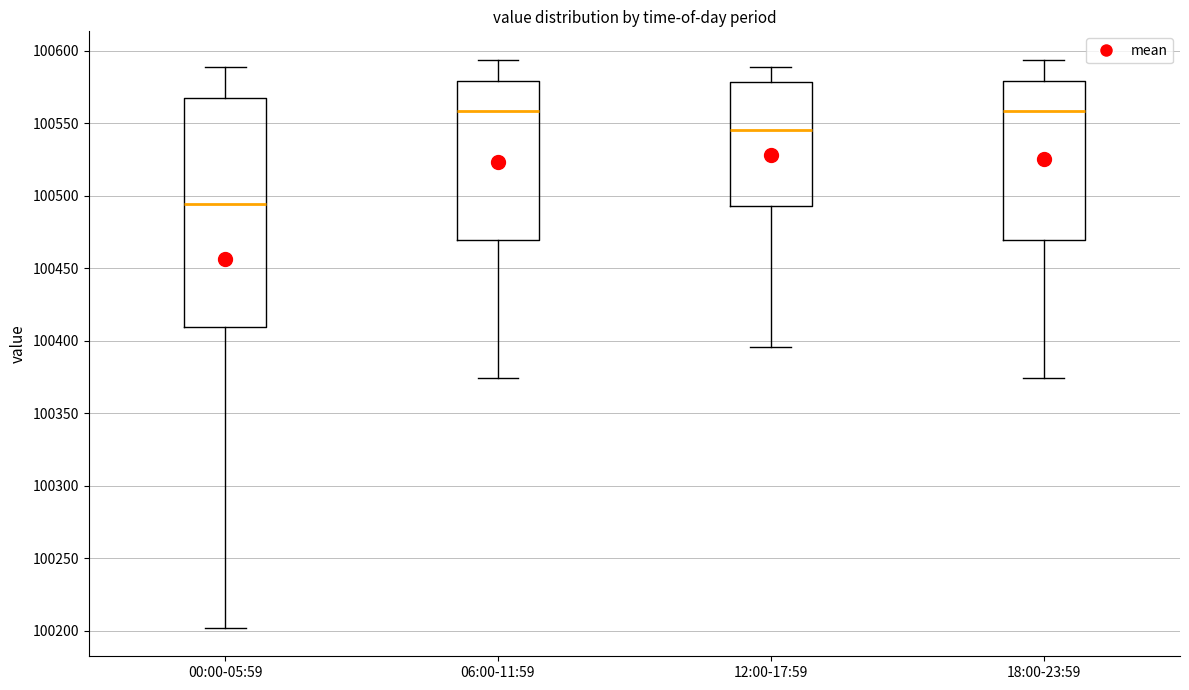

Where is the lower edge of the box for 18:00-23:59 on the y-axis? The values are not printed on the chart, so give them approximately, as read against the axis.

100470